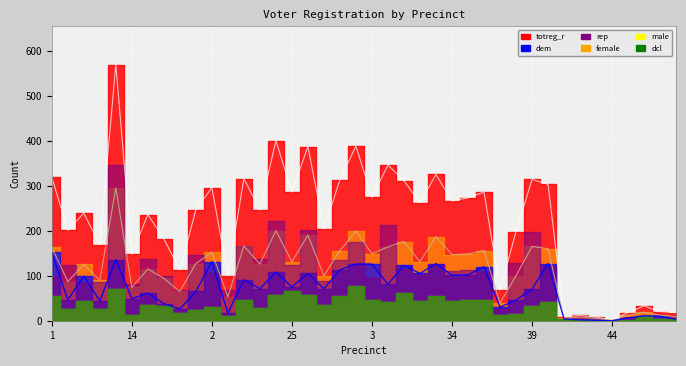

True or false: dem and totreg_r intersect in this chart.

False